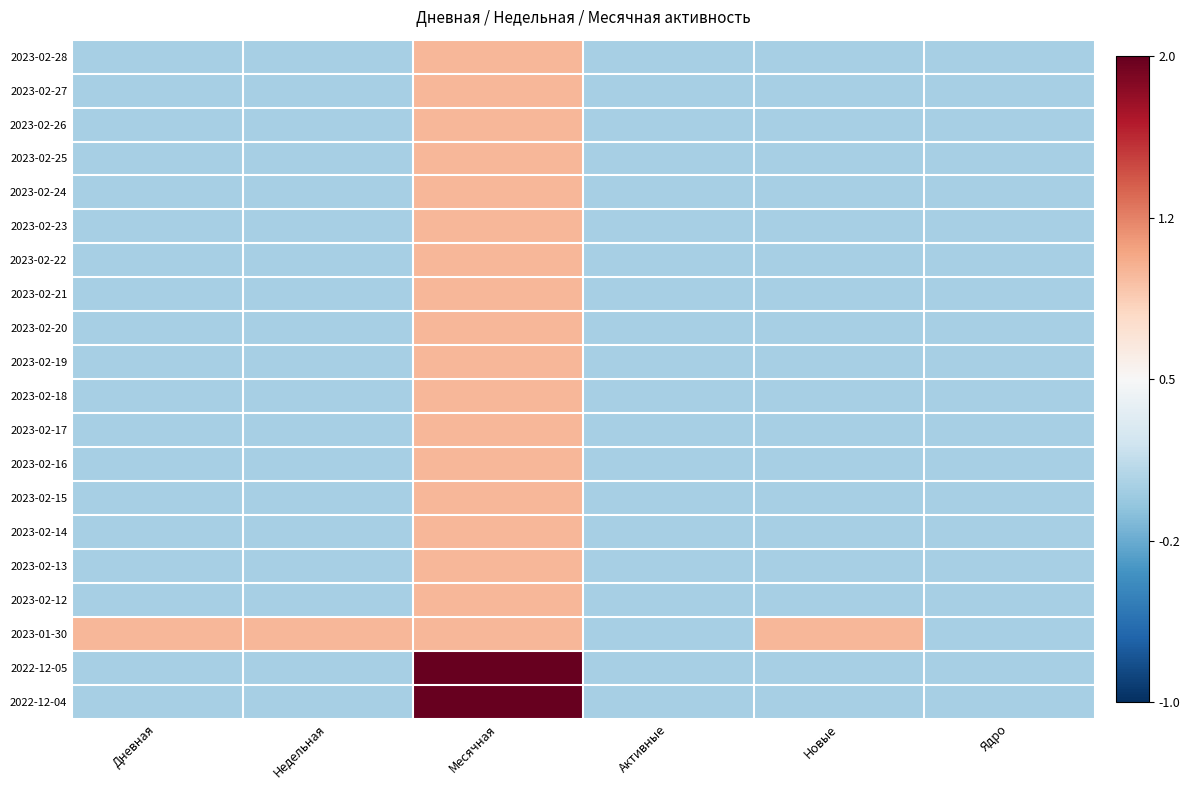

Which series has the widest spread of values?

2022-12-05